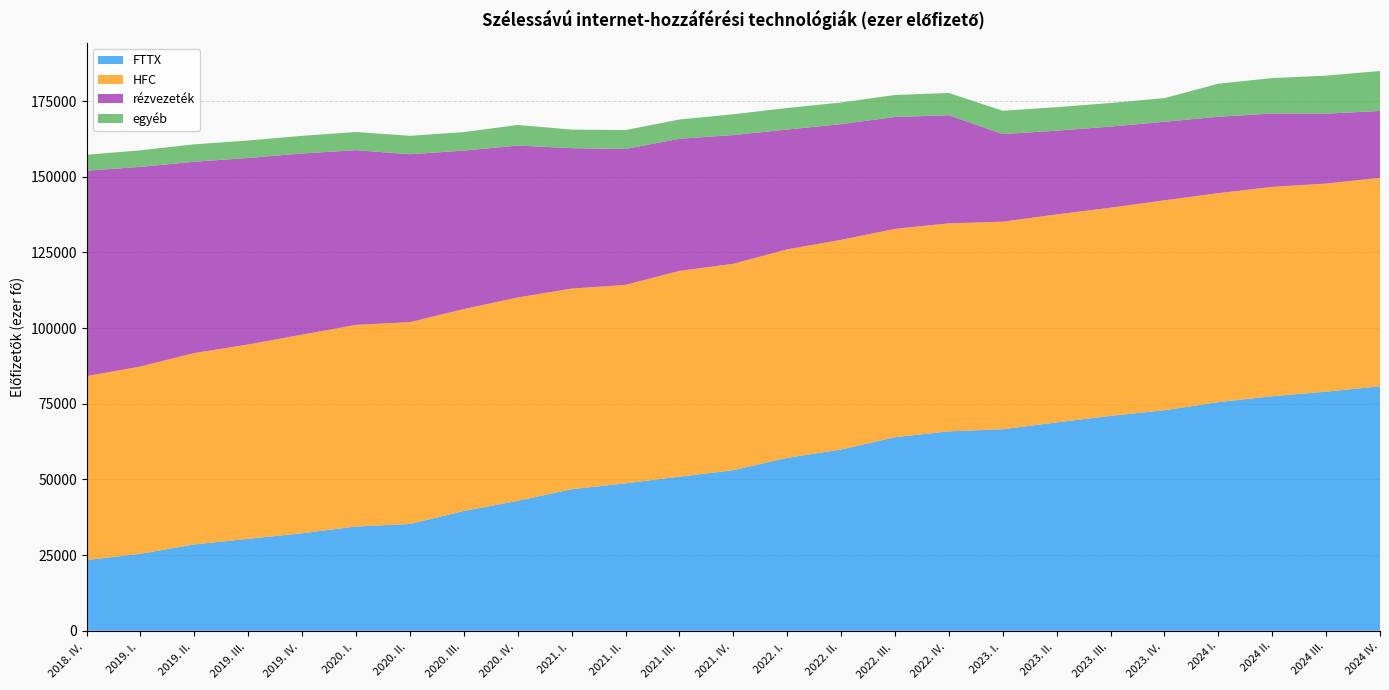

Reading right to left, what are all the values shown in this chart?

FTTX: 80770	78995	77491	75542	72862	70995	68843	66593	65894	63961	59875	57136	53047	50913	48720	46768	42921	39583	35291	34448	32221	30375	28525	25450	23346
HFC: 68901	68771	69178	69055	69367	68787	68722	68571	68726	68836	69294	68896	68209	68002	65565	66293	67208	66711	66687	66624	65630	64218	63245	61868	60793
rézvezeték: 22077	23090	24231	25238	25946	26805	27665	28958	35704	36961	38228	39578	42531	43643	44901	46394	50182	52363	55467	57717	59844	61625	63203	65958	67875
egyéb: 13204	12561	11718	10912	7817	7791	7770	7687	7374	7265	7149	7115	6863	6363	6248	6140	6810	6109	6086	6007	5840	5766	5752	5471	5250